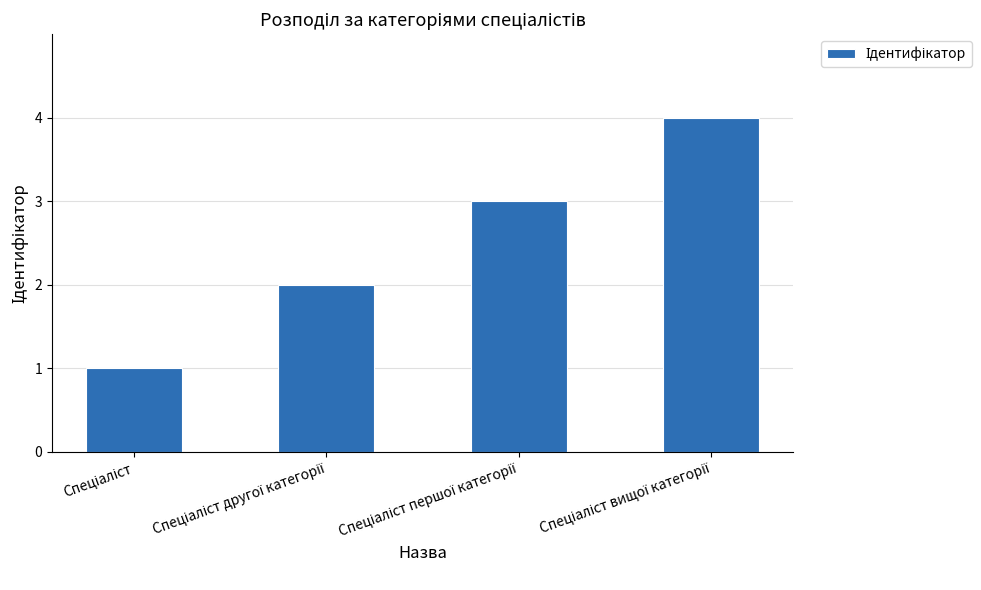

What is the minimum value shown in the chart?

1